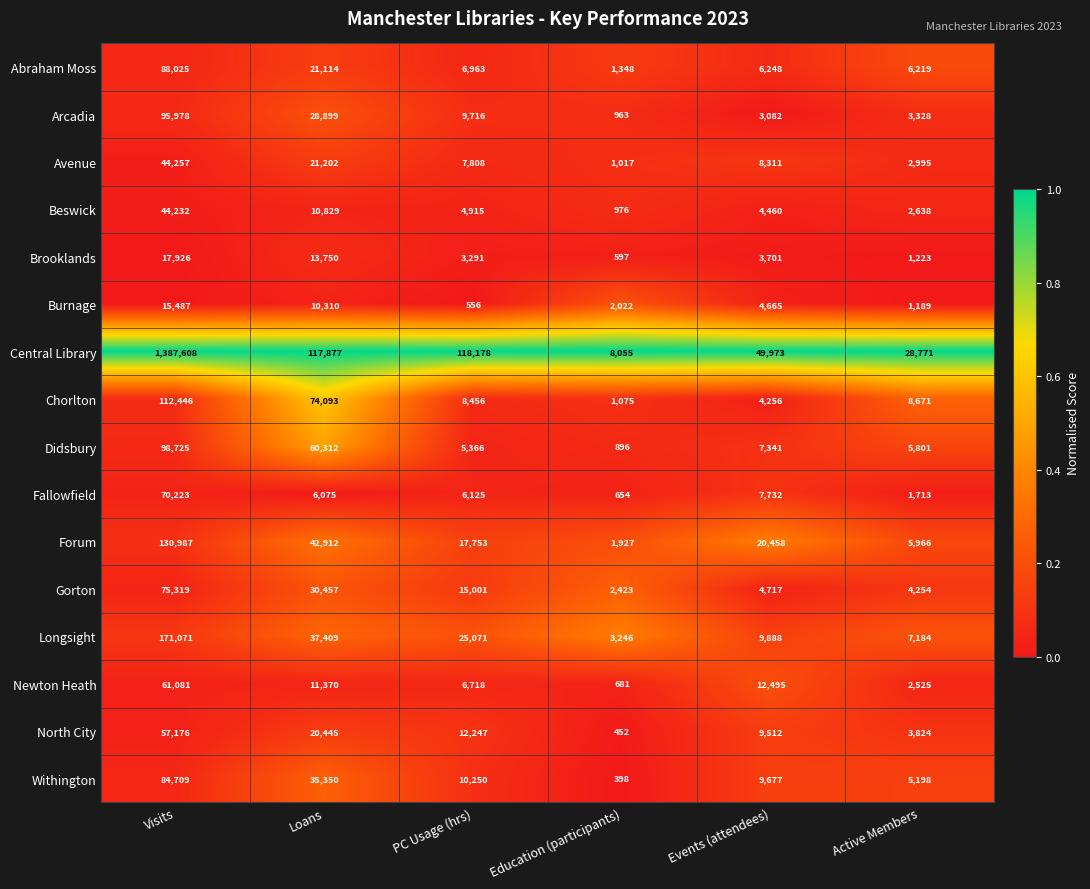

Read the Central Library value at Education (participants).

8055